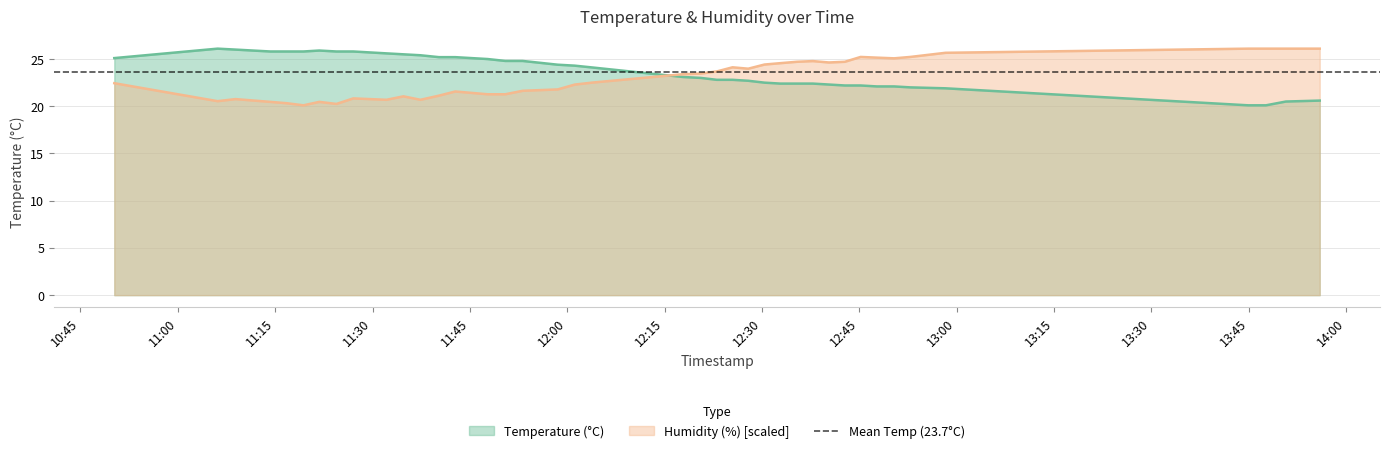

The value of temperature at 2022-09-03T11:24:26 is 25.8. True or false?

True